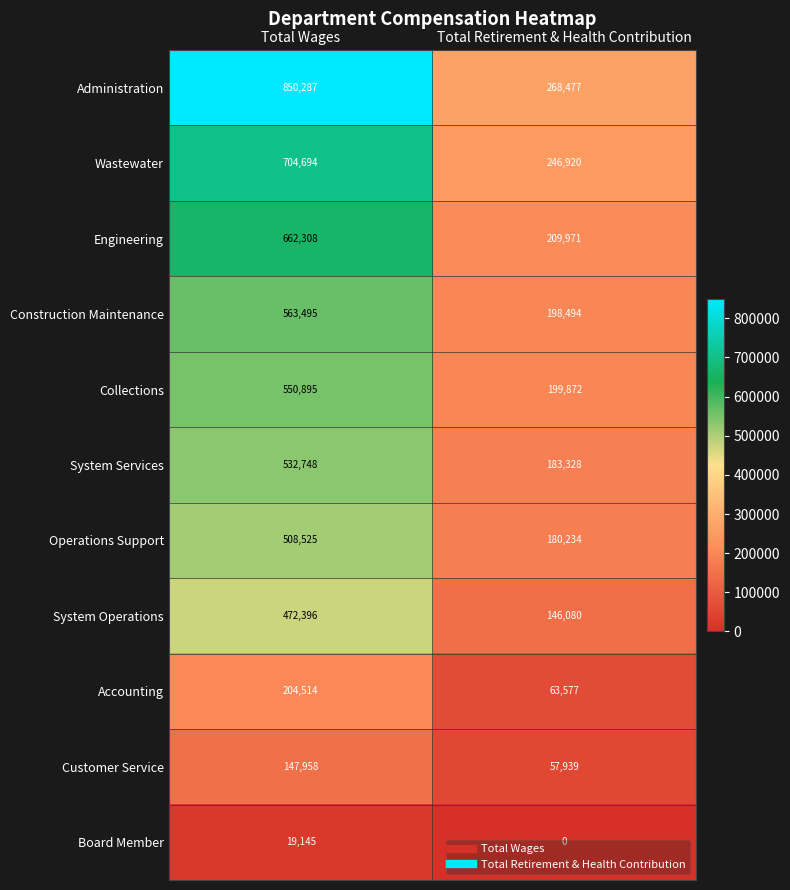

What is the sum of the Collections values at Total Retirement & Health Contribution and Total Wages?

750767